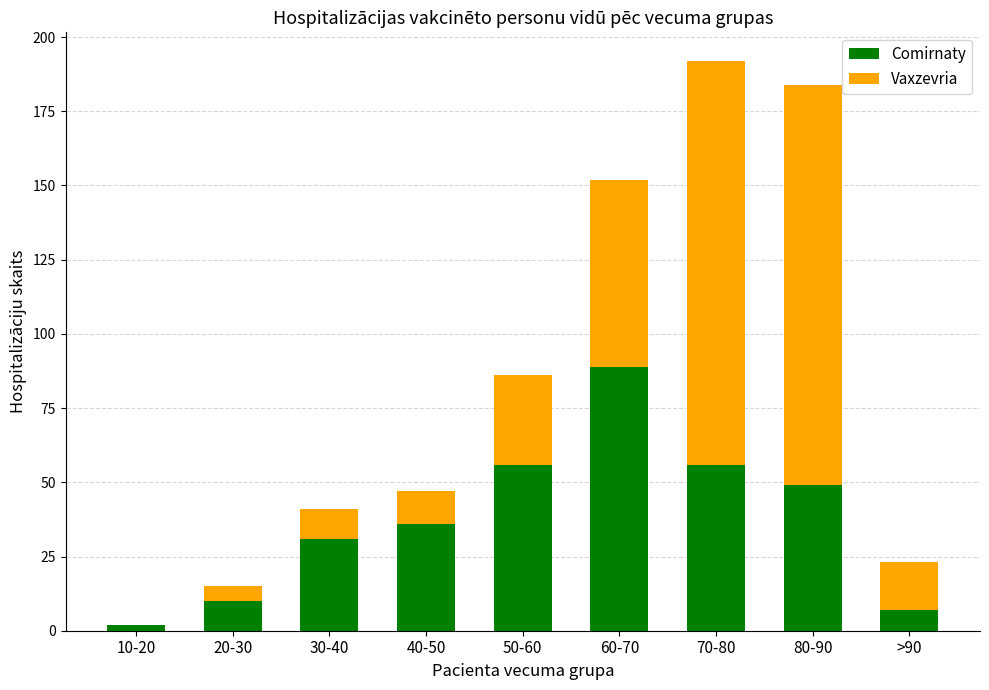

What is the total value across all series at 10-20?

2